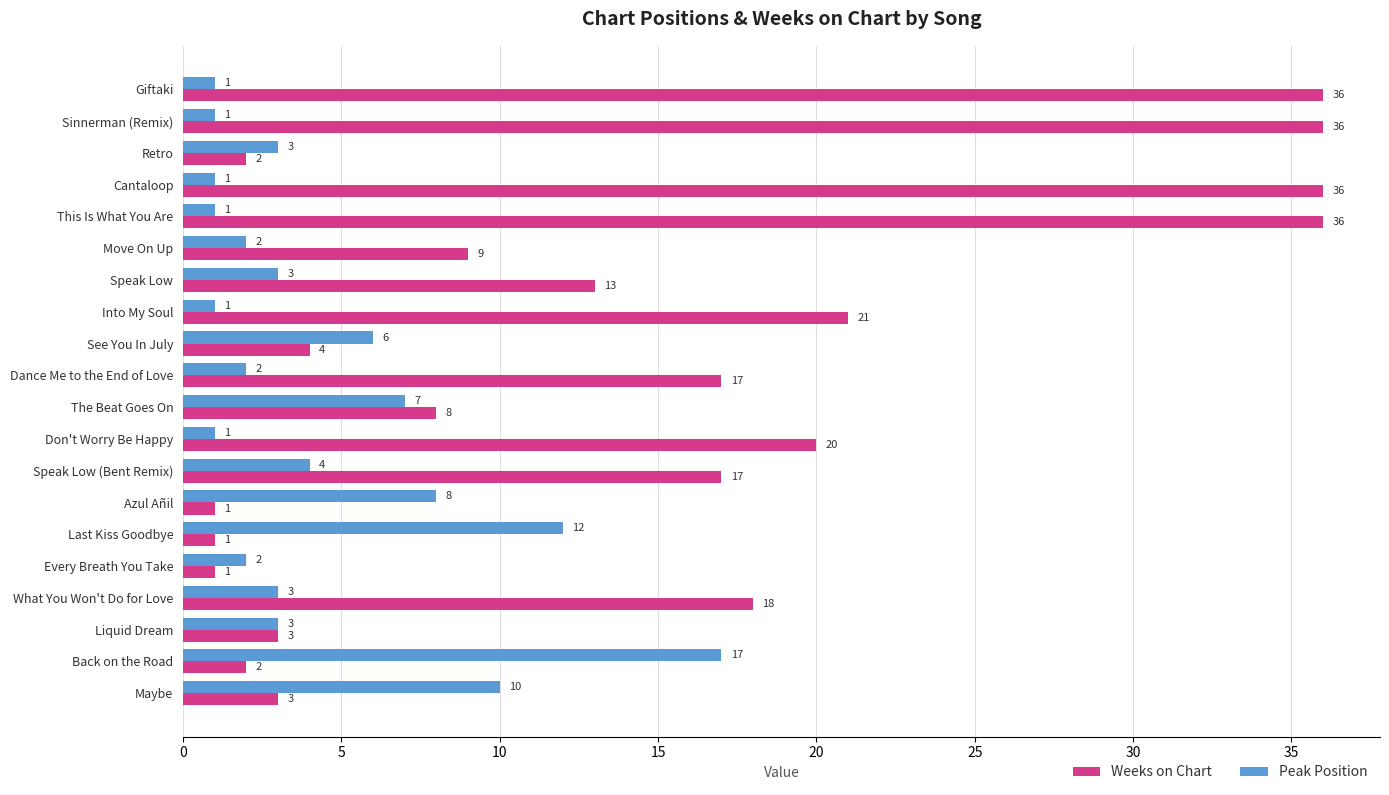

At which label is Peak Position closest to 9?

Azul Añil